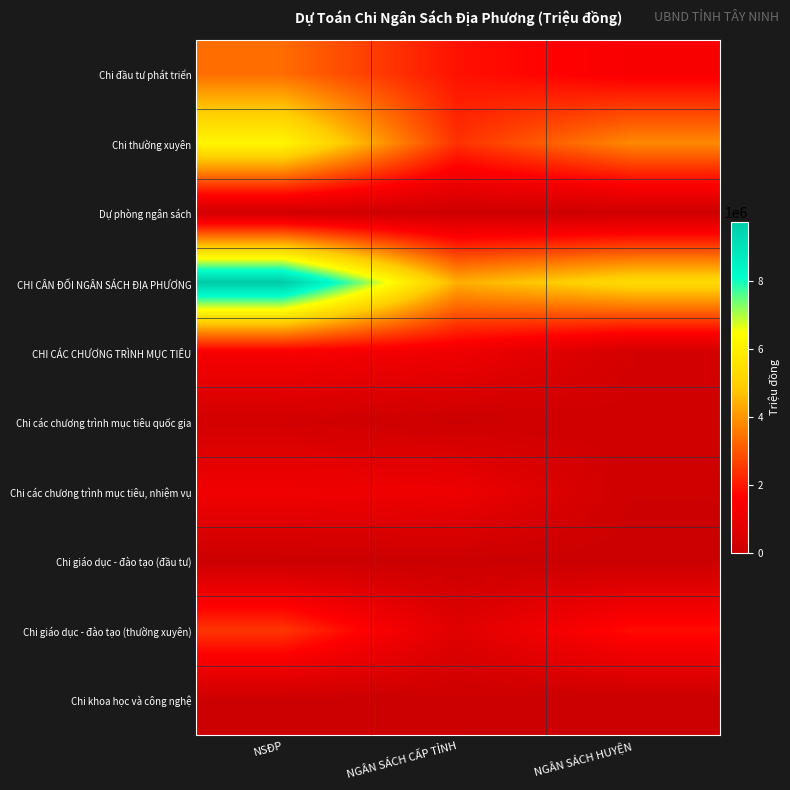

Reading left to right, what are all the values shown in this chart?

Chi đầu tư phát triển: NSĐP=3349426.0	NGÂN SÁCH CẤP TỈNH=1902586.0	NGÂN SÁCH HUYỆN=1446840.0
Chi thường xuyên: NSĐP=6198923.3	NGÂN SÁCH CẤP TỈNH=2400175.0	NGÂN SÁCH HUYỆN=3798748.3
Dự phòng ngân sách: NSĐP=193600.0	NGÂN SÁCH CẤP TỈNH=101795.0	NGÂN SÁCH HUYỆN=91805.0
CHI CÂN ĐỐI NGÂN SÁCH ĐỊA PHƯƠNG: NSĐP=9742949.3	NGÂN SÁCH CẤP TỈNH=4405556.0	NGÂN SÁCH HUYỆN=5337393.3
CHI CÁC CHƯƠNG TRÌNH MỤC TIÊU: NSĐP=1426782.0	NGÂN SÁCH CẤP TỈNH=1168136.0	NGÂN SÁCH HUYỆN=258646.0
Chi các chương trình mục tiêu quốc gia: NSĐP=207288.0	NGÂN SÁCH CẤP TỈNH=37928.0	NGÂN SÁCH HUYỆN=169360.0
Chi các chương trình mục tiêu, nhiệm vụ: NSĐP=1219494.0	NGÂN SÁCH CẤP TỈNH=1130208.0	NGÂN SÁCH HUYỆN=89286.0
Chi giáo dục - đào tạo (đầu tư): NSĐP=19900.0	NGÂN SÁCH CẤP TỈNH=19900.0	NGÂN SÁCH HUYỆN=0.0
Chi giáo dục - đào tạo (thường xuyên): NSĐP=2485320.0	NGÂN SÁCH CẤP TỈNH=661800.0	NGÂN SÁCH HUYỆN=1823520.0
Chi khoa học và công nghệ: NSĐP=40670.0	NGÂN SÁCH CẤP TỈNH=39500.0	NGÂN SÁCH HUYỆN=1170.0